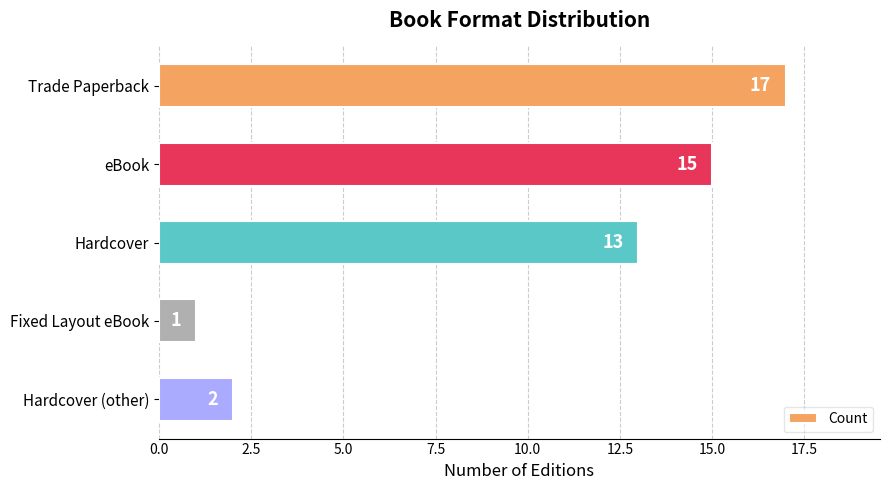

Is it true that the value at Hardcover (other) is 2?

True